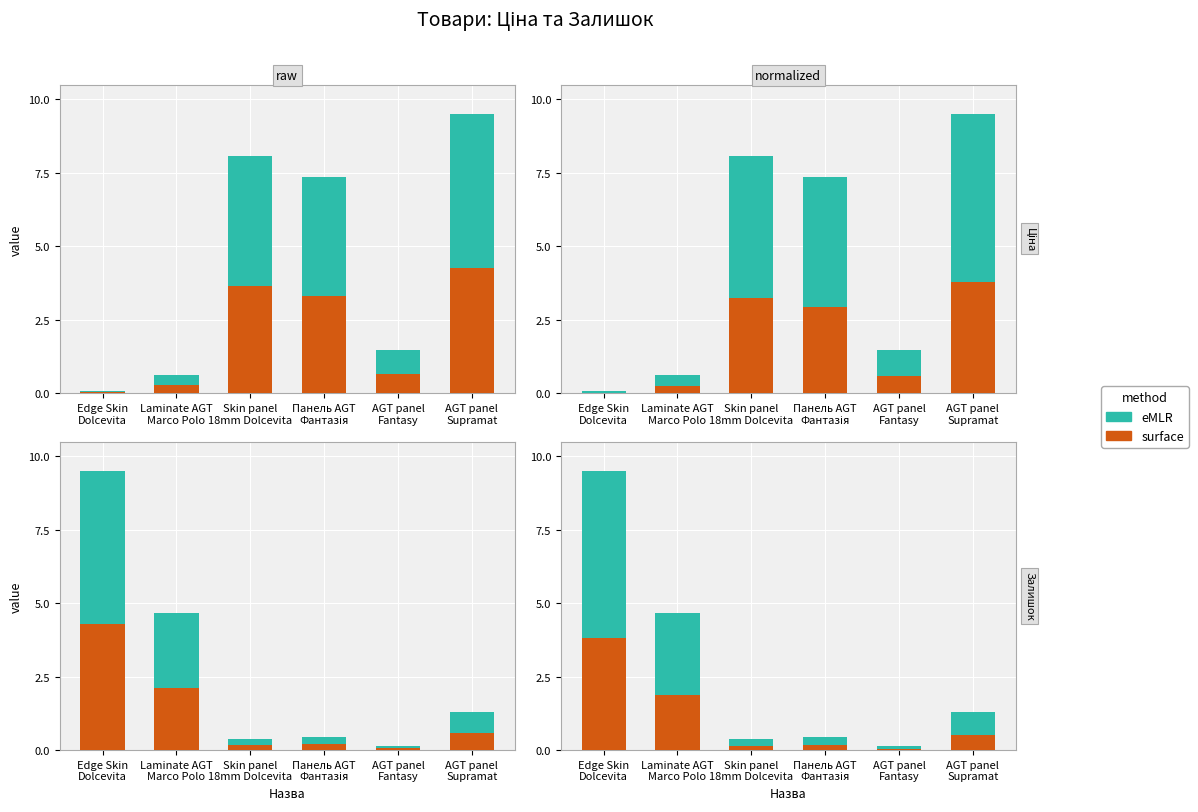

What is the average value of the surface series?

1.1